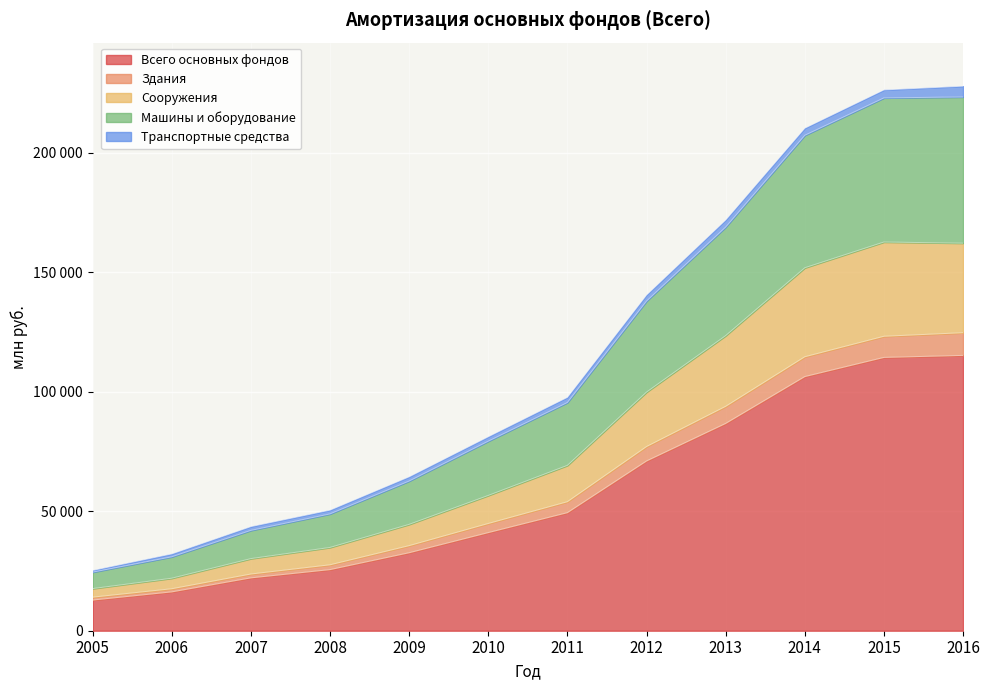

What are all the series names shown in the legend?

Всего основных фондов, Здания, Сооружения, Машины и оборудование, Транспортные средства